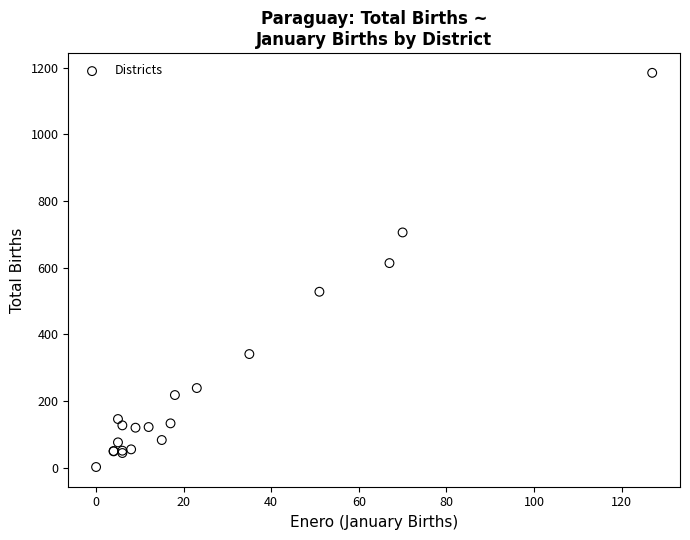

What Y value in the scatter plot is closest to 593?

614